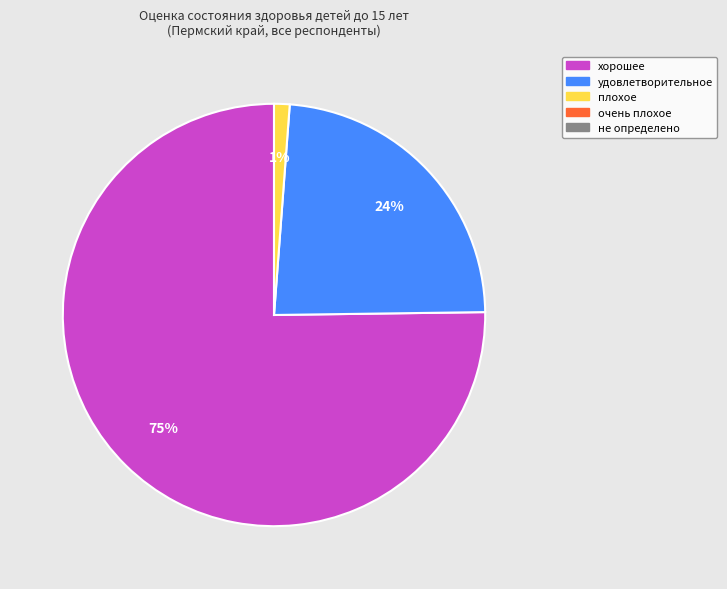

To the nearest percent, what is the average slice percentage?

33%